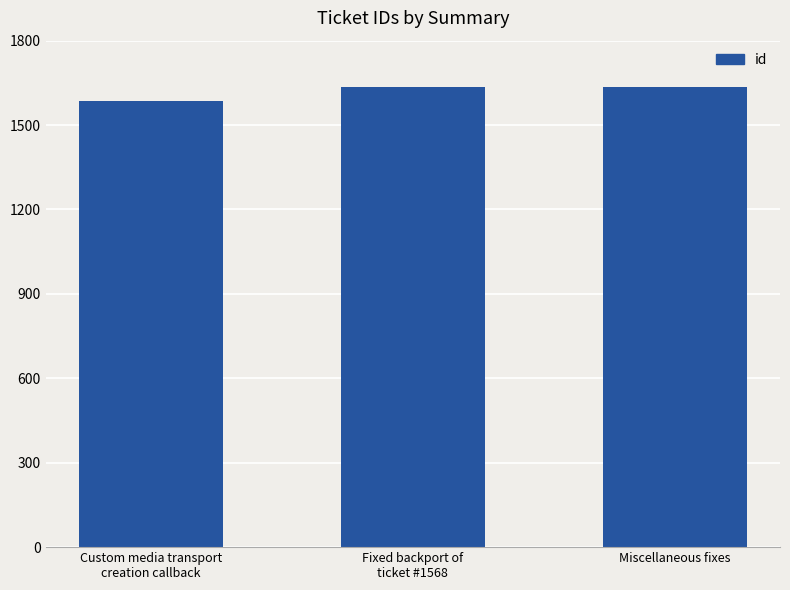

At which label does the data first exceed 1634?

Fixed backport of
ticket #1568